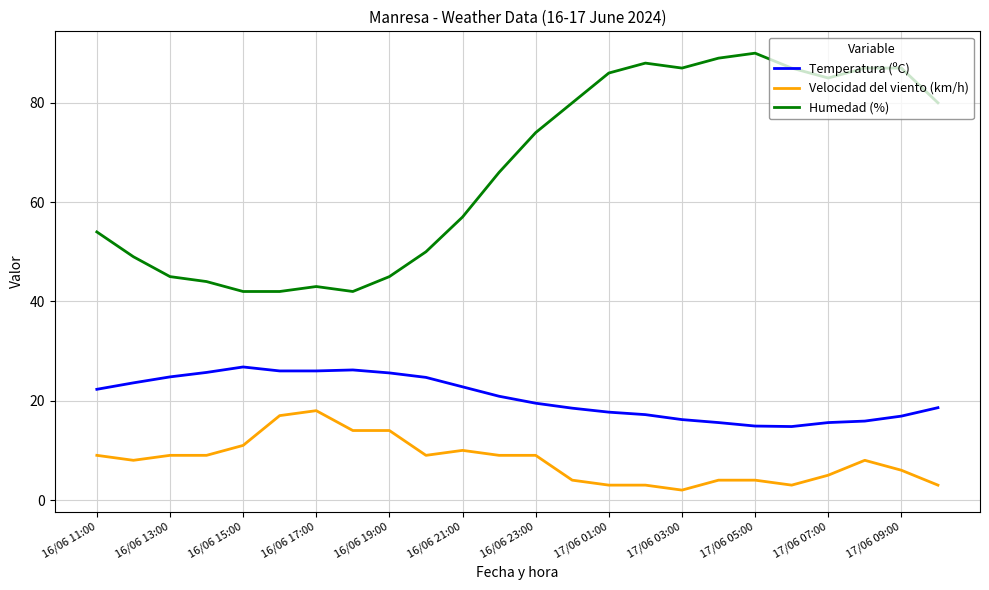

Which series has the largest total across all categories?

Humedad (%)